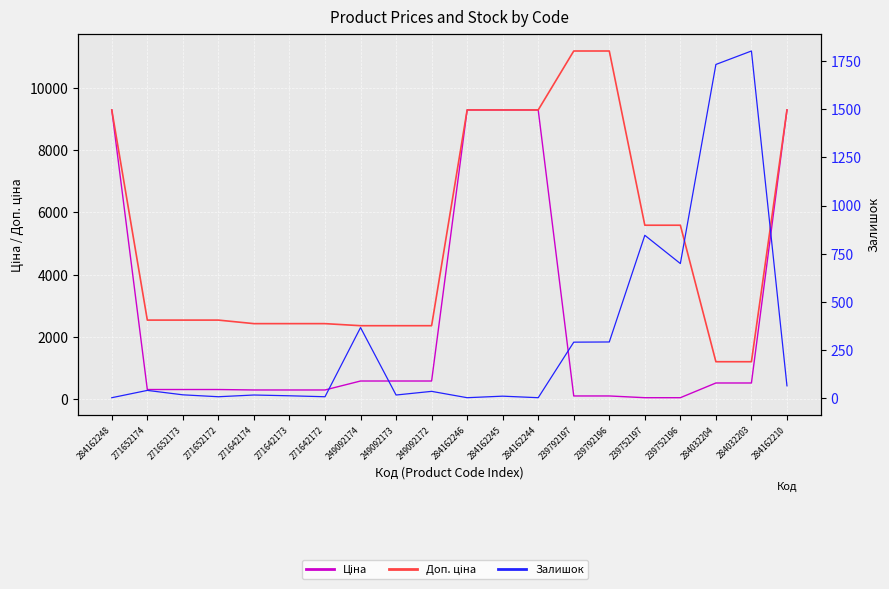

What is the label of the 12th point from the right?

249092173